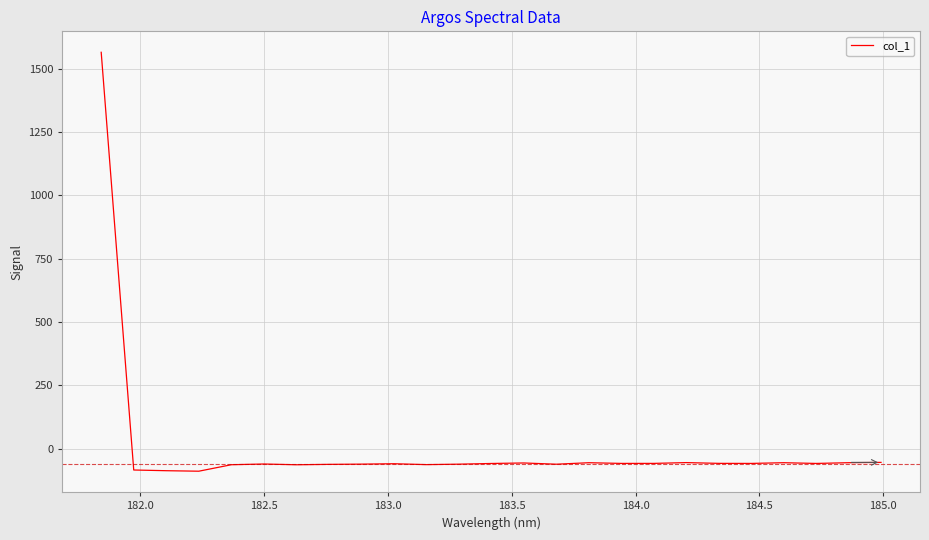

Does the chart have visible grid lines?

Yes